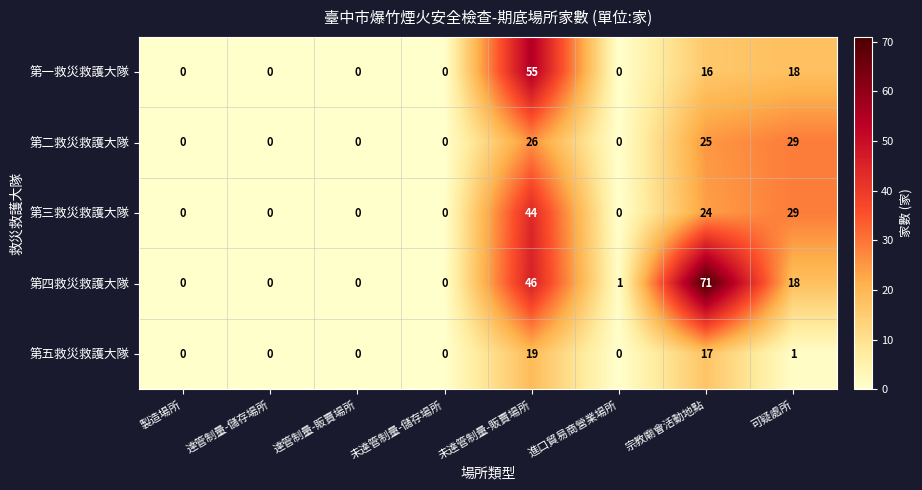

How many categories are shown in the chart?

8